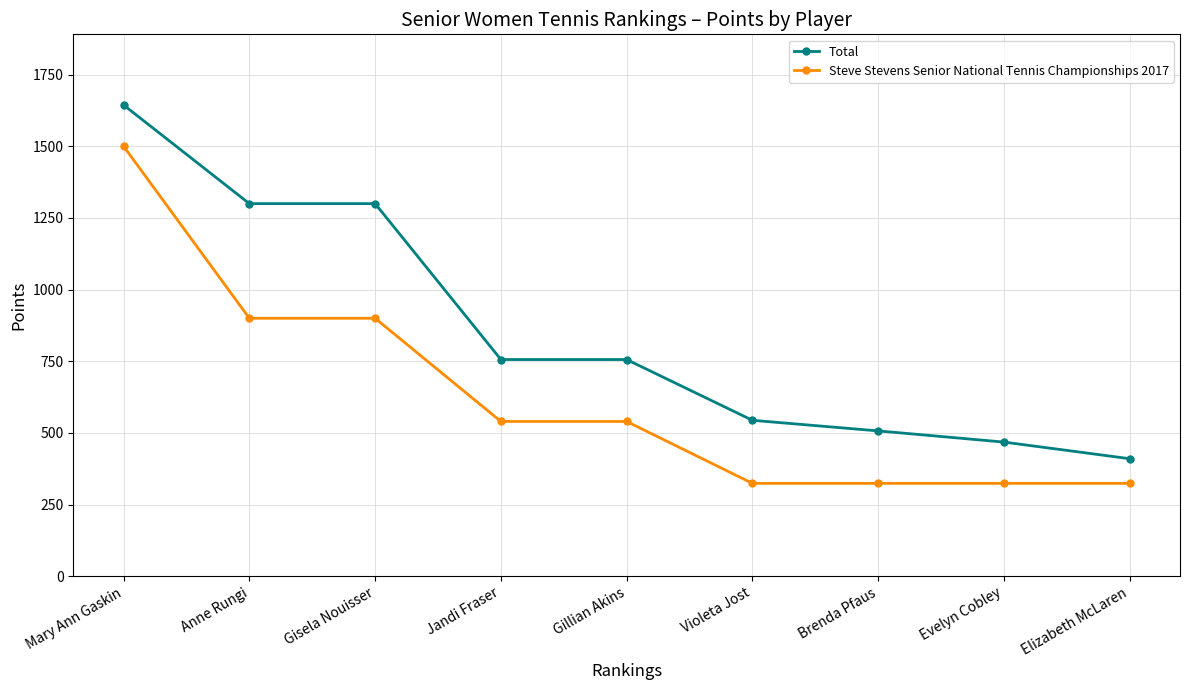

Read the Steve Stevens Senior National Tennis Championships 2017 value at Violeta Jost.

324